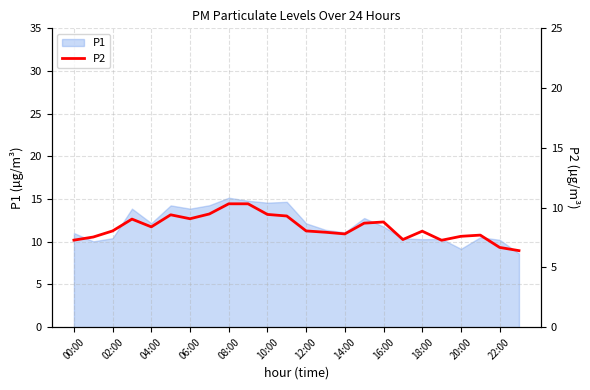

Reading left to right, transcribe all the data shown in this chart.

7.3	7.5	8.1	9.0	8.4	9.4	9.1	9.5	10.3	10.3	9.4	9.3	8.1	7.9	7.8	8.7	8.8	7.3	8.0	7.3	7.6	7.7	6.7	6.4